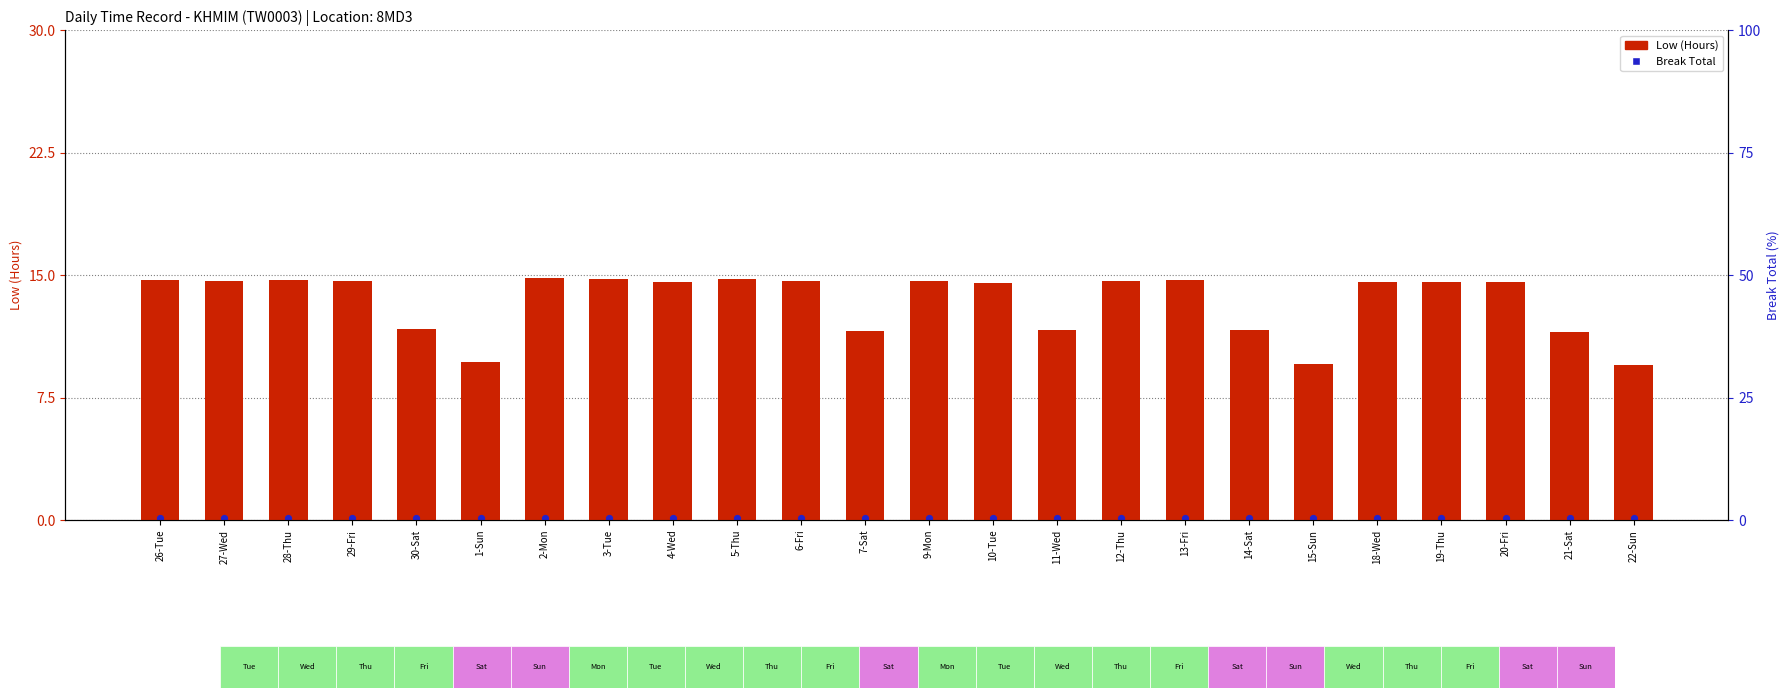

What are all the series names shown in the legend?

Low (Hours), Break Total